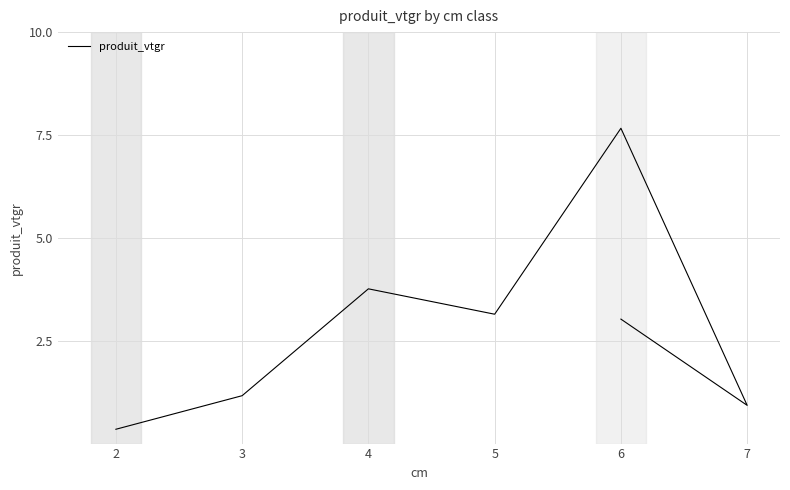

At which category does the data reach its first local valley?

5